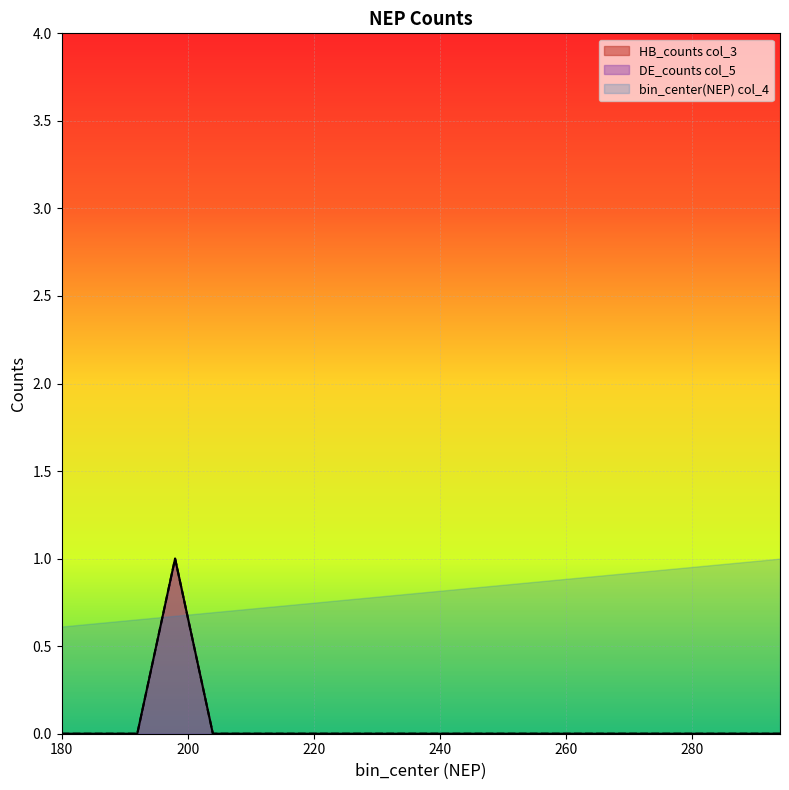

Rank the categories by DE_counts col_5 value from lowest to highest.

180, 186, 192, 204, 210, 216, 222, 228, 234, 240, 246, 252, 258, 264, 270, 276, 282, 288, 294, 198